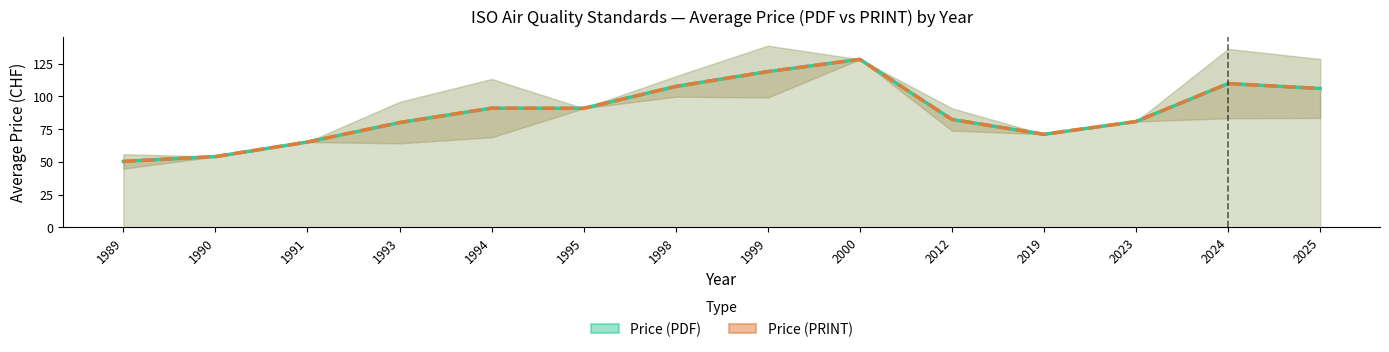

At which category does Price (PDF) reach its first local peak?

1994